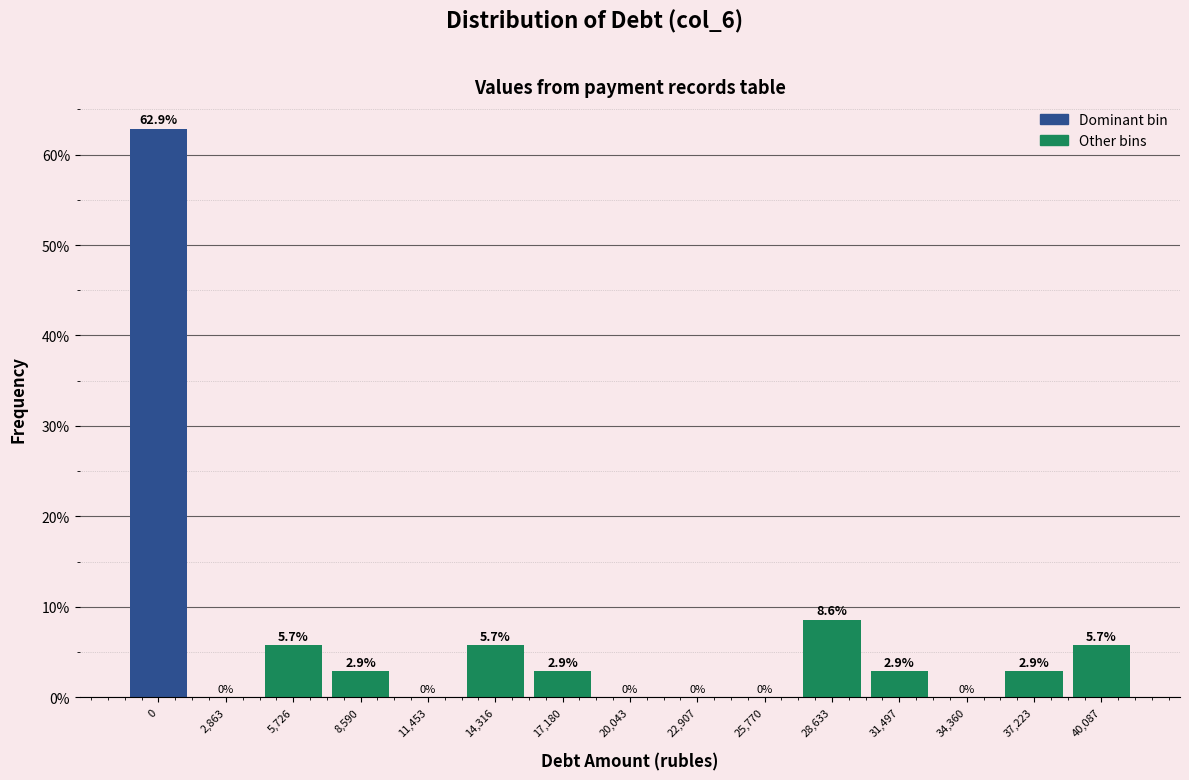

Reading right to left, extract all data points from this chart.

40,087=5.7	37,223=2.9	34,360=0.0	31,497=2.9	28,633=8.6	25,770=0.0	22,907=0.0	20,043=0.0	17,180=2.9	14,316=5.7	11,453=0.0	8,590=2.9	5,726=5.7	2,863=0.0	0=62.9